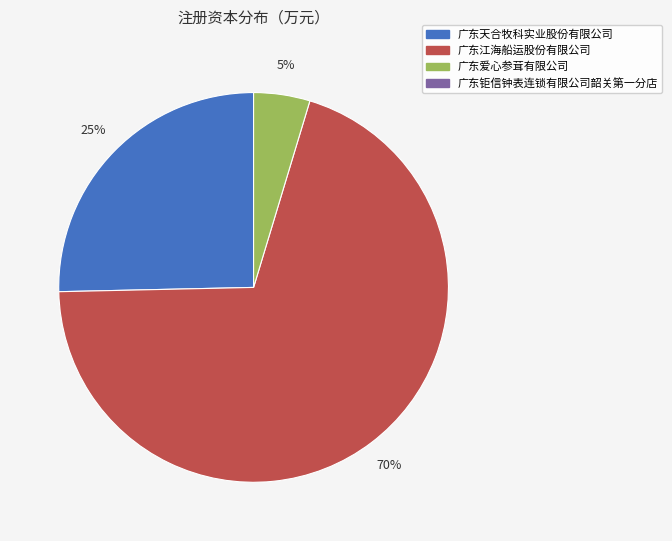

To the nearest percent, what is the difference between the largest and smallest slice percentages?

65%